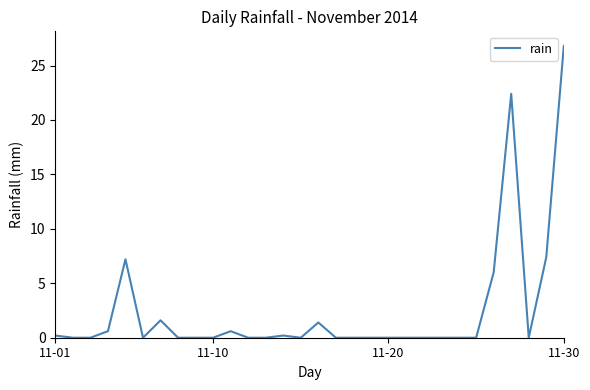

What is the maximum value shown in the chart?

26.8